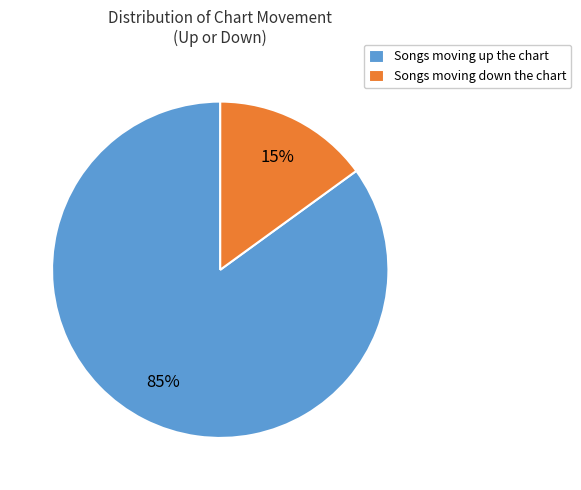

Is there a majority slice in this chart?

Yes